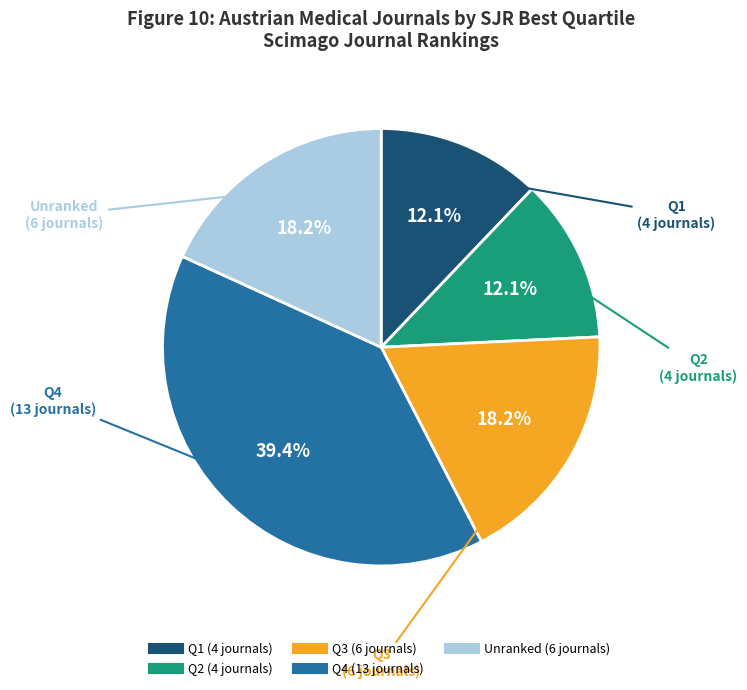

Does any single category account for the majority?

No